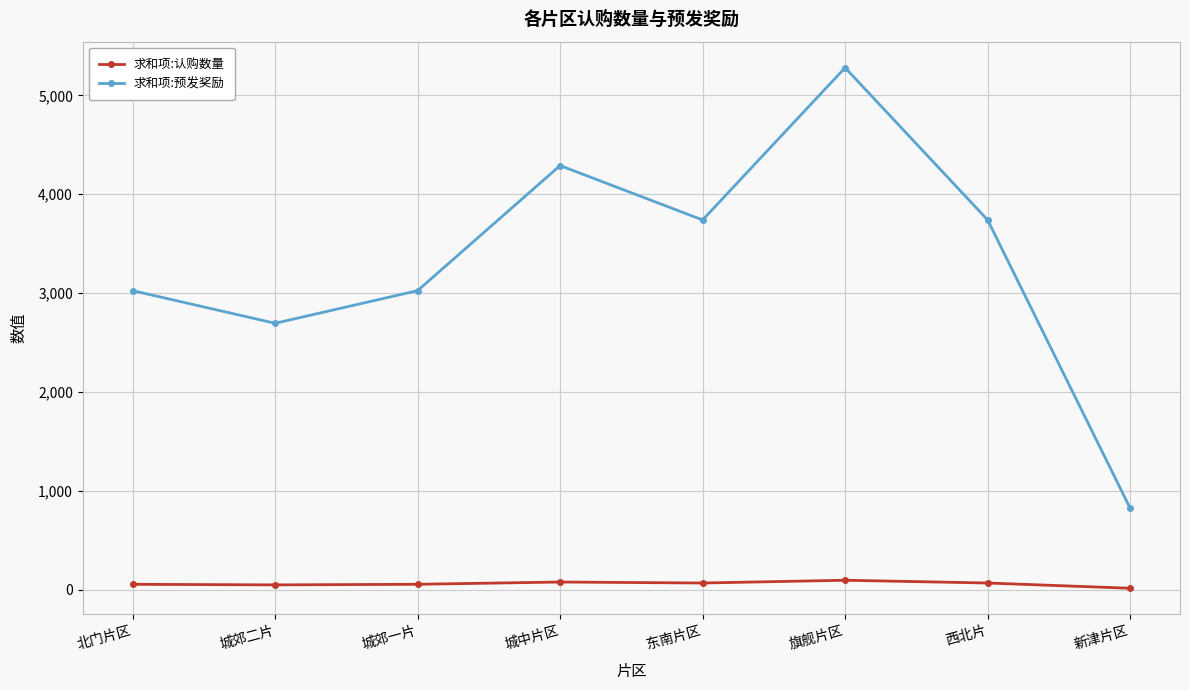

How many lines are shown in the chart?

2